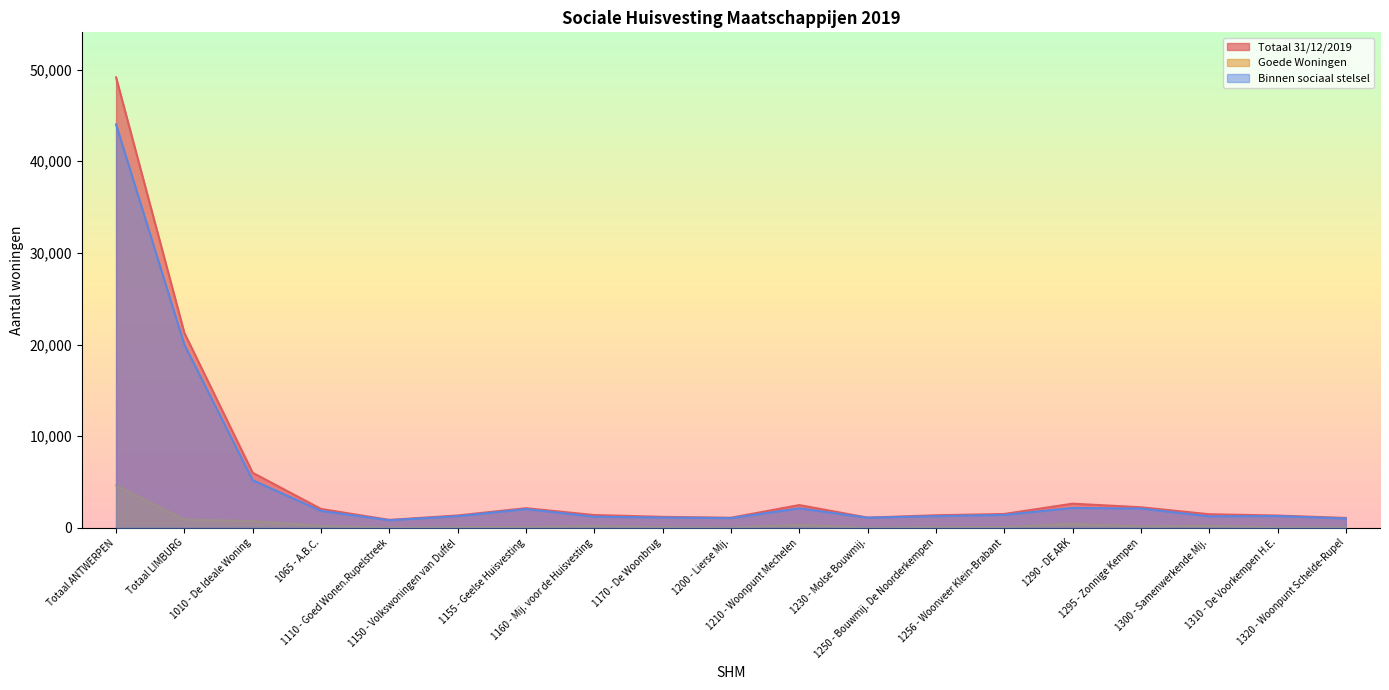

How many values in the Goede Woningen series are below 93?

9